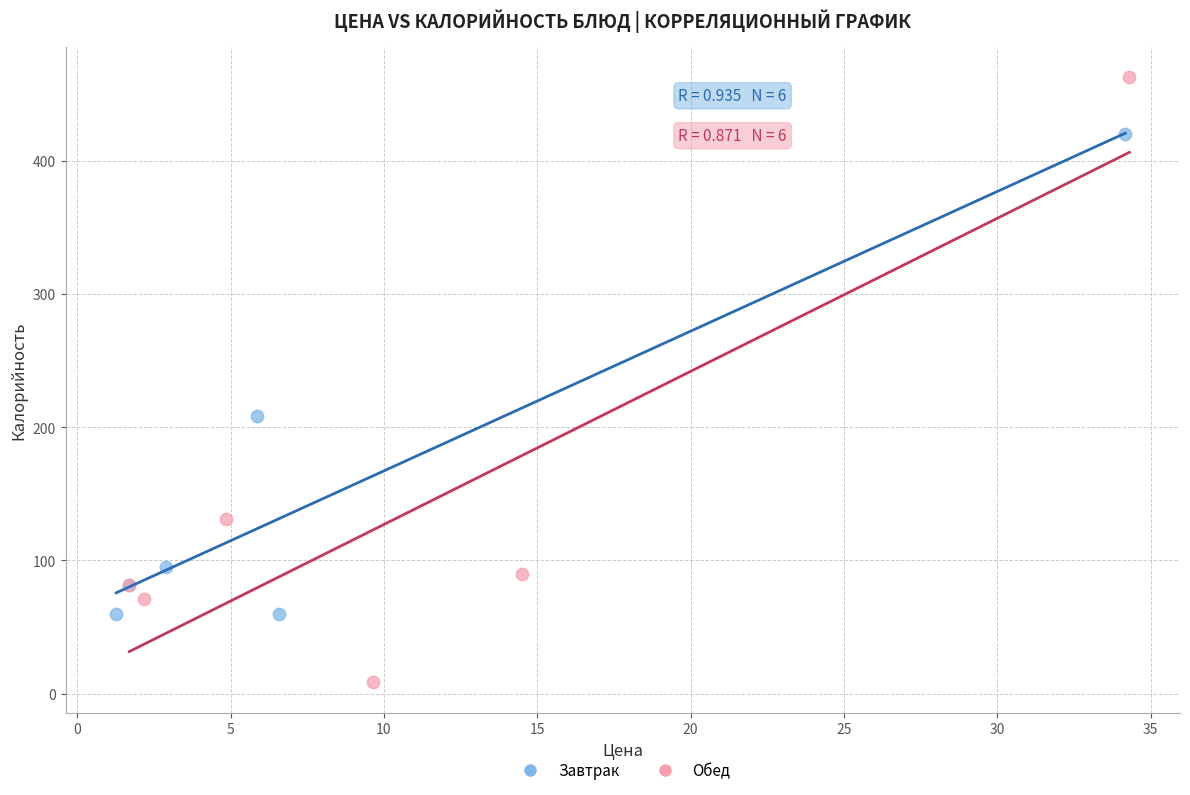

Which series reaches the maximum Y coordinate?

Обед